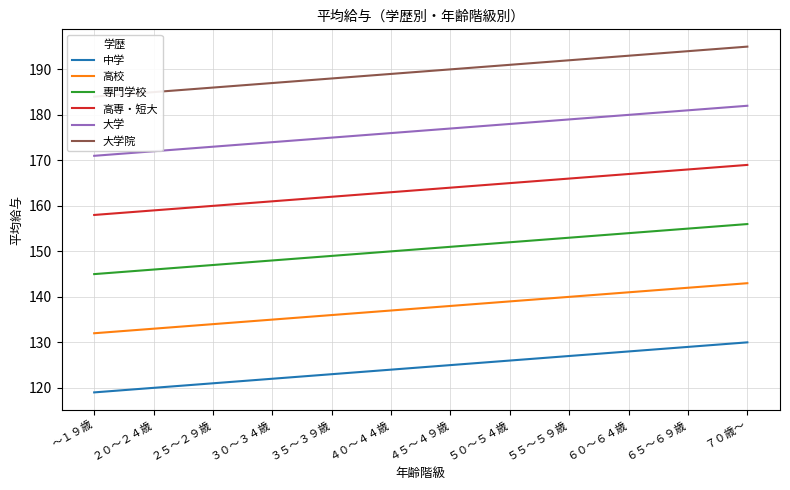

Rank the series by their maximum value, from lowest to highest.

中学, 高校, 専門学校, 高専・短大, 大学, 大学院